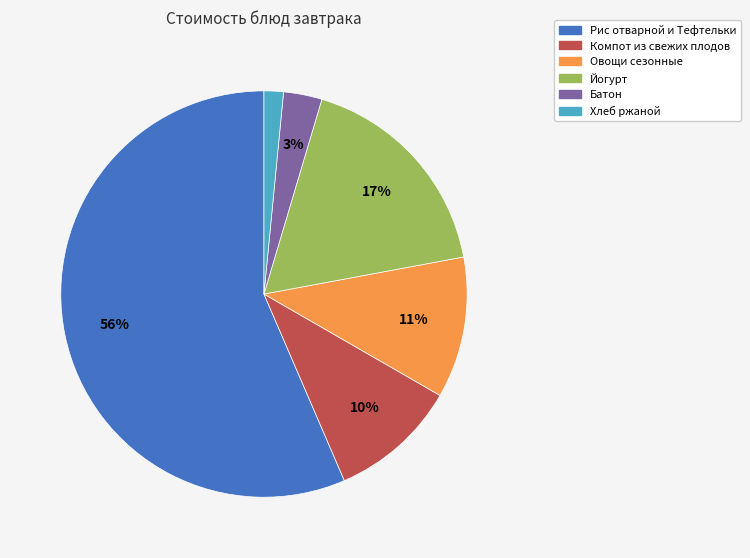

Which slice is the largest?

Рис отварной и Тефтельки